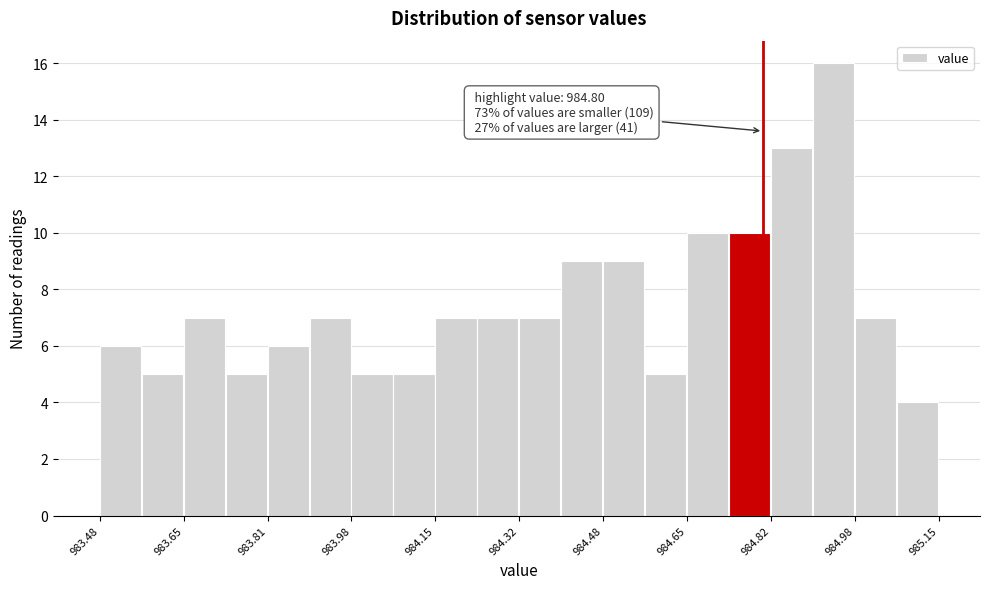

Which range on the x-axis has the tallest bar?

984.90 to 984.98